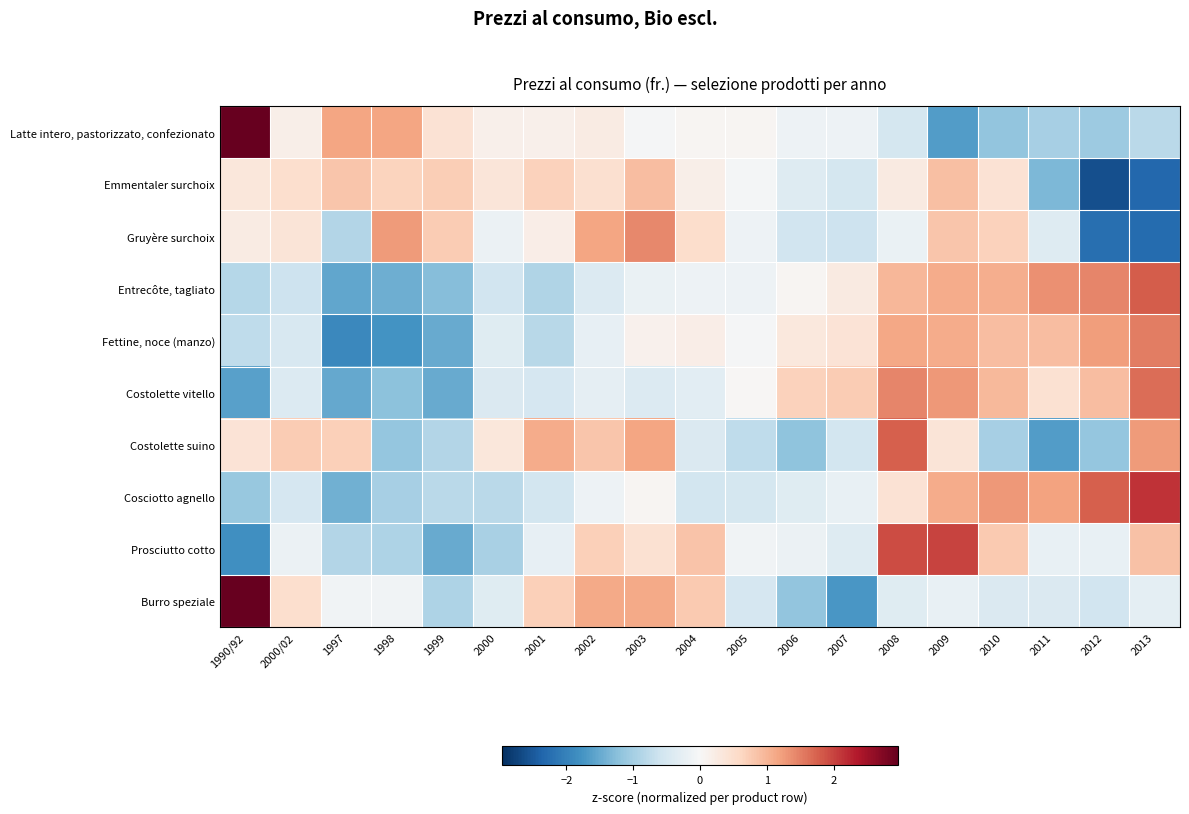

What is the spread (max minus min) of values at 2013?

4.4